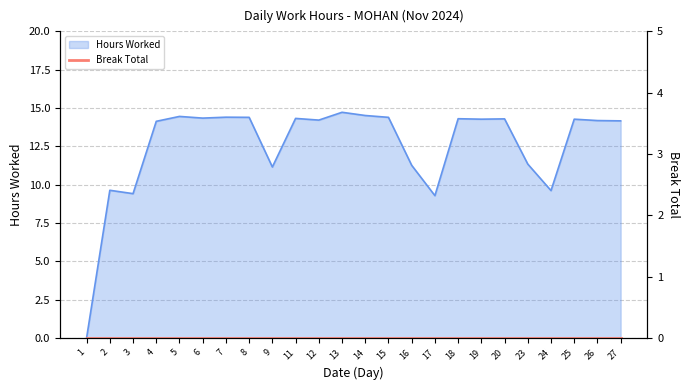

Reading left to right, extract all data points from this chart.

1=0.0	2=9.6	3=9.4	4=14.1	5=14.4	6=14.3	7=14.4	8=14.4	9=11.2	11=14.3	12=14.2	13=14.7	14=14.5	15=14.4	16=11.3	17=9.3	18=14.3	19=14.3	20=14.3	23=11.3	24=9.6	25=14.3	26=14.2	27=14.2